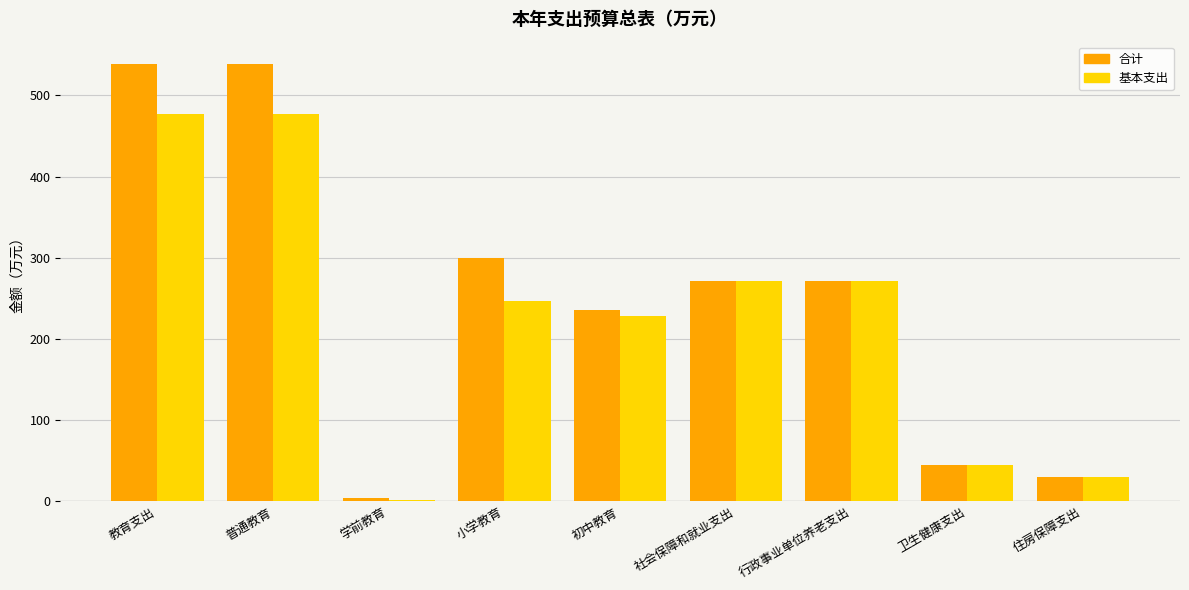

What is the maximum value shown in the chart?

539.1